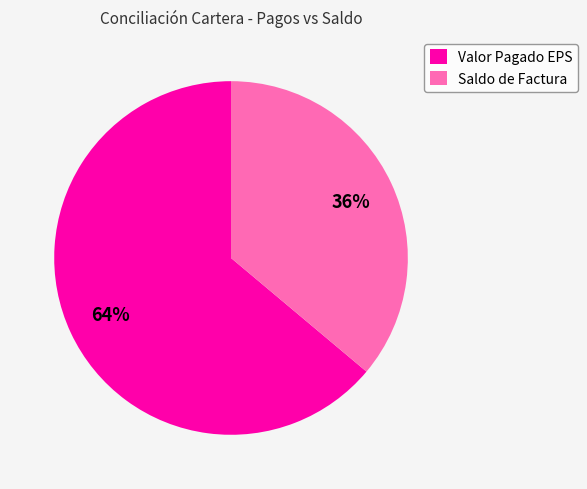

To the nearest percent, what is the average slice percentage?

50%